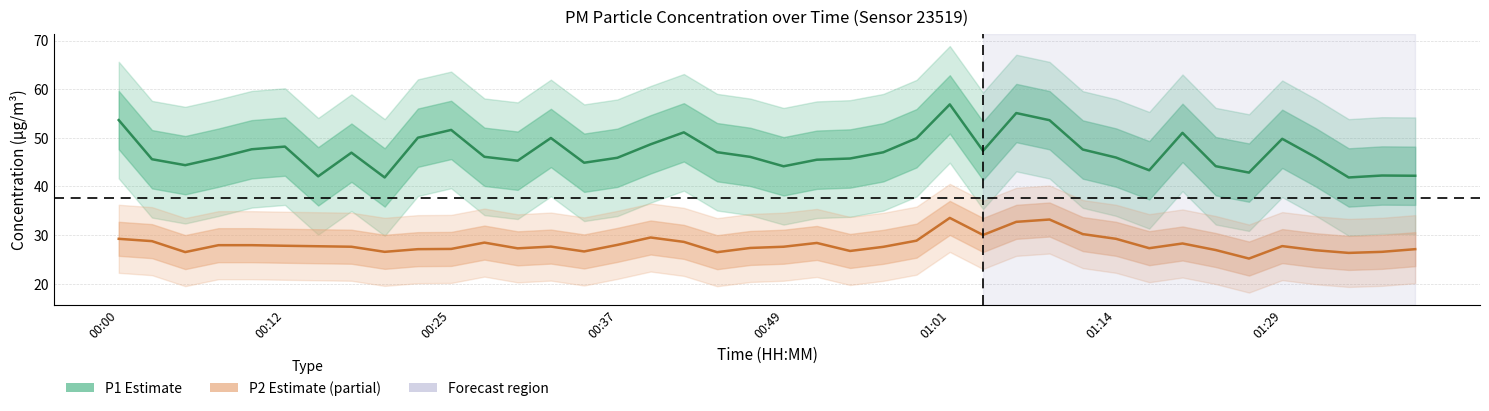

Where is P1 (PM10) nearest to the value 49?

16